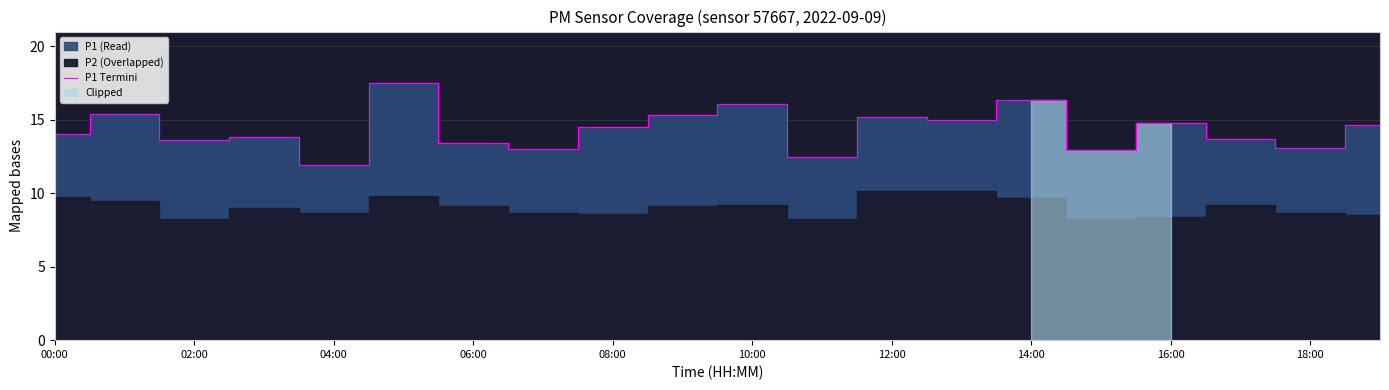

True or false: there are more than 1 points higher than both neighbors.

True